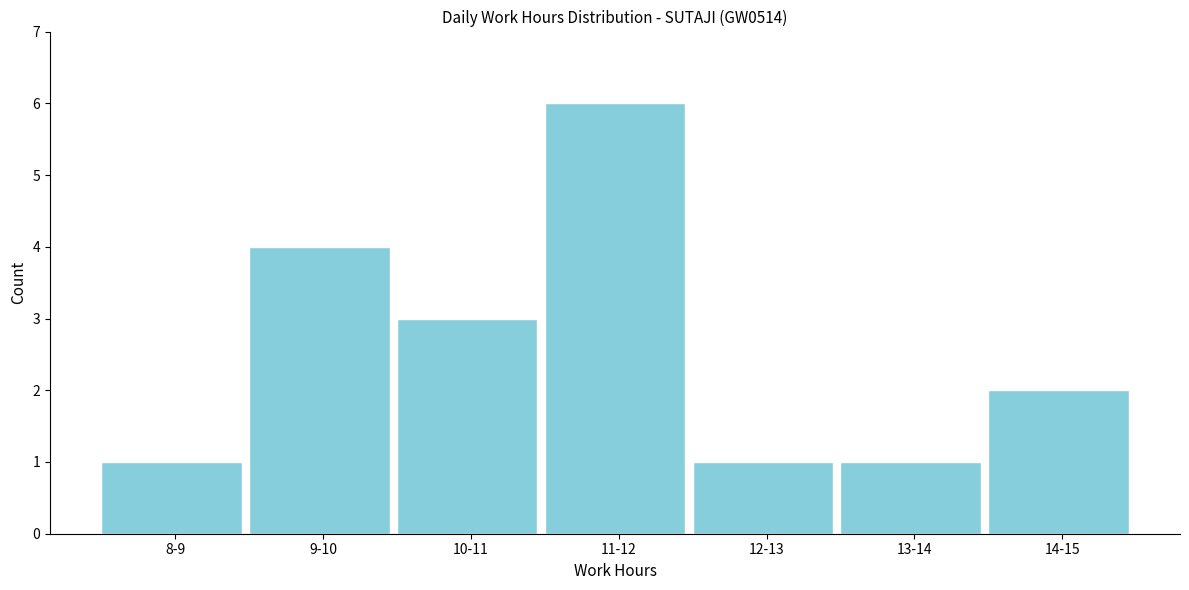

Reading right to left, what are all the values shown in this chart?

2	1	1	6	3	4	1